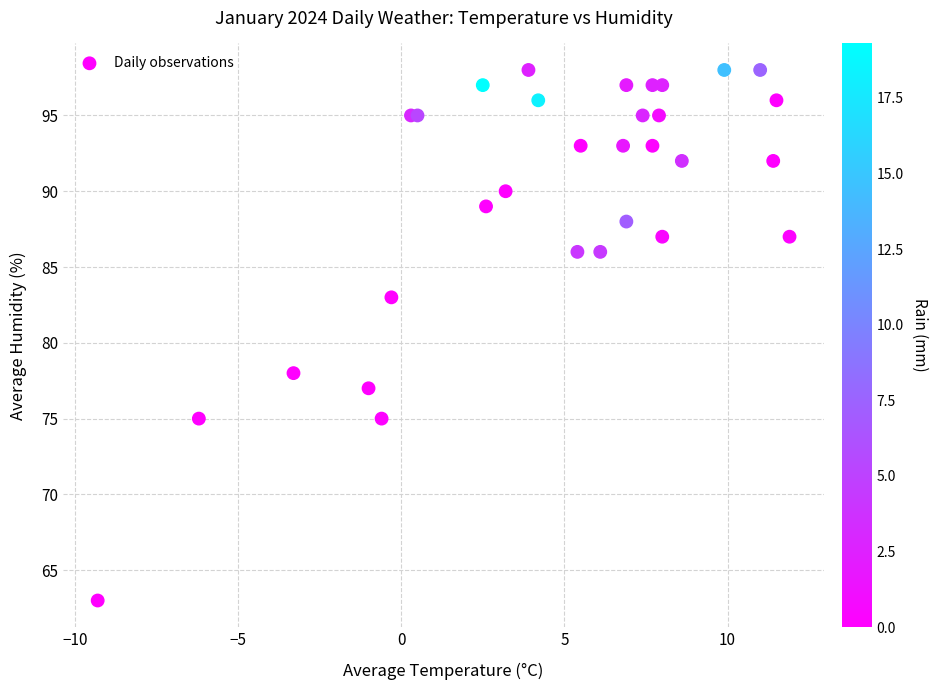

What Y value in the scatter plot is closest to 80?

78